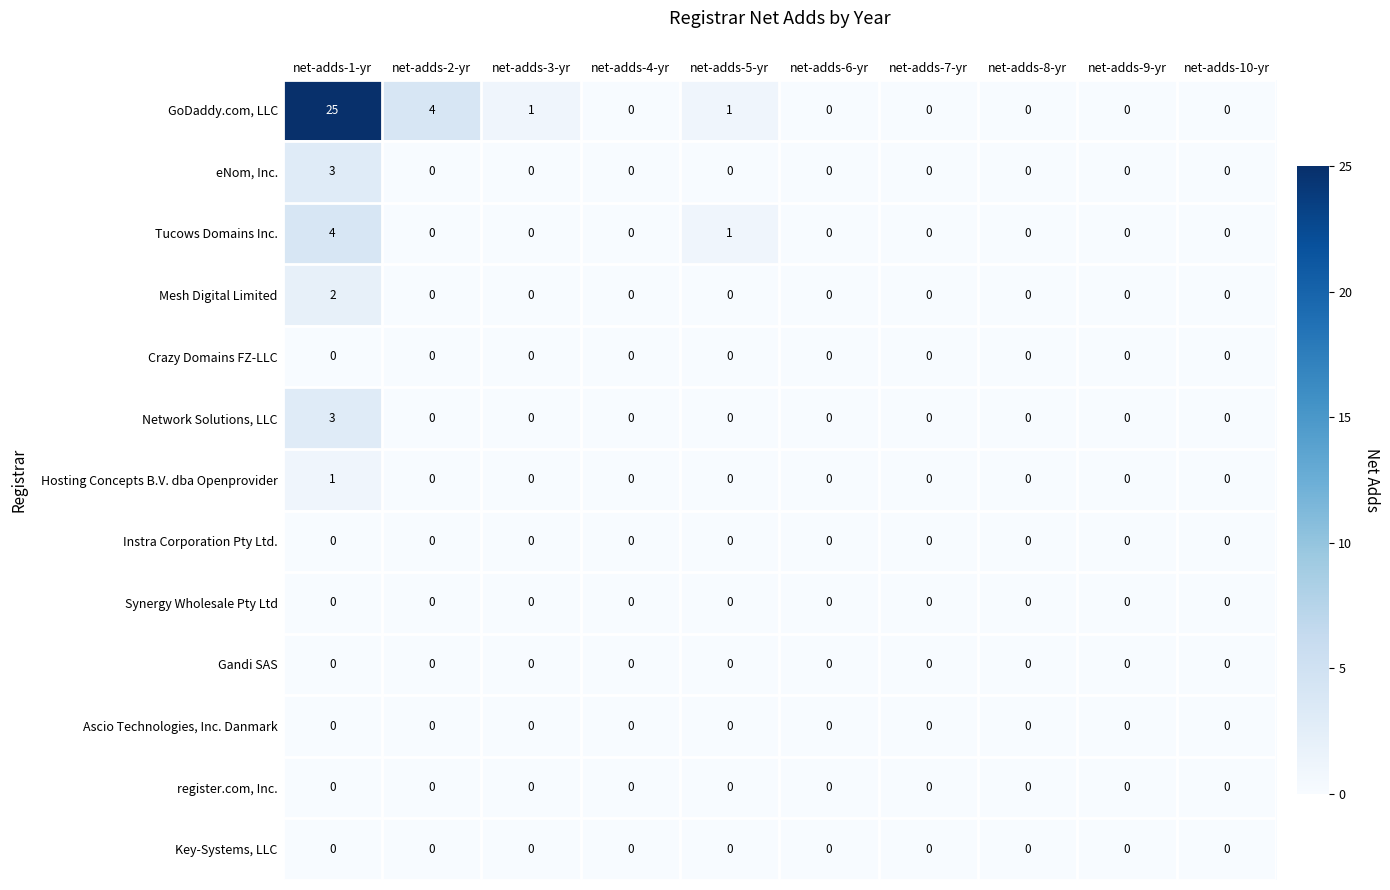

Where is Tucows Domains Inc. nearest to the value 2?

net-adds-5-yr